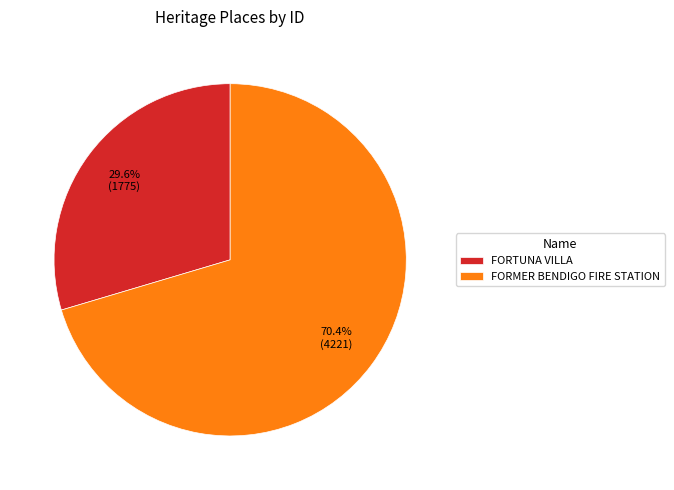

To the nearest percent, what percentage of the pie is FORTUNA VILLA?

30%